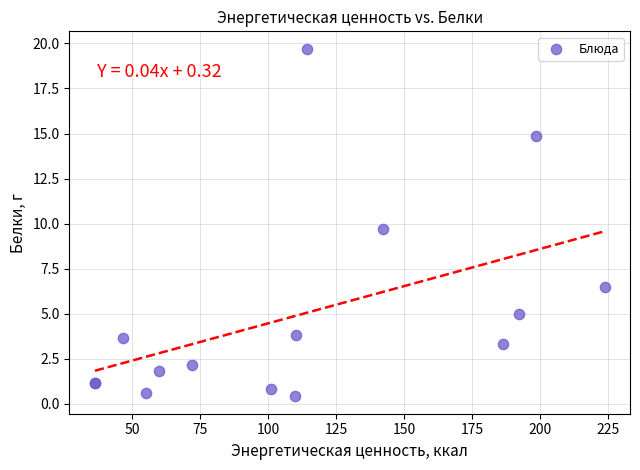

What Y value in the scatter plot is closest to 10?

9.7